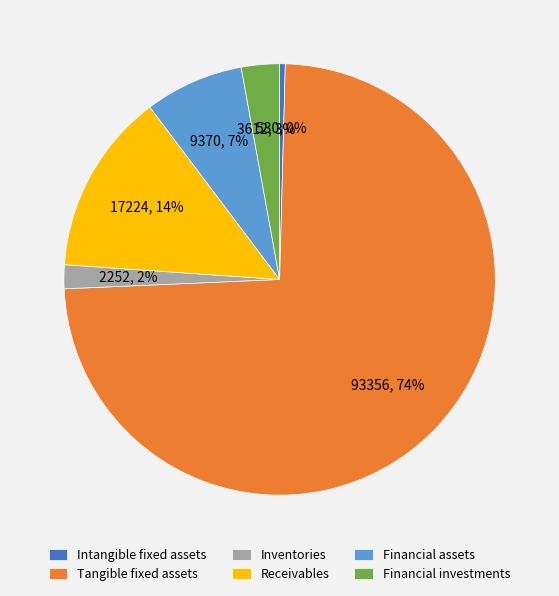

Is Tangible fixed assets the majority of the pie?

Yes